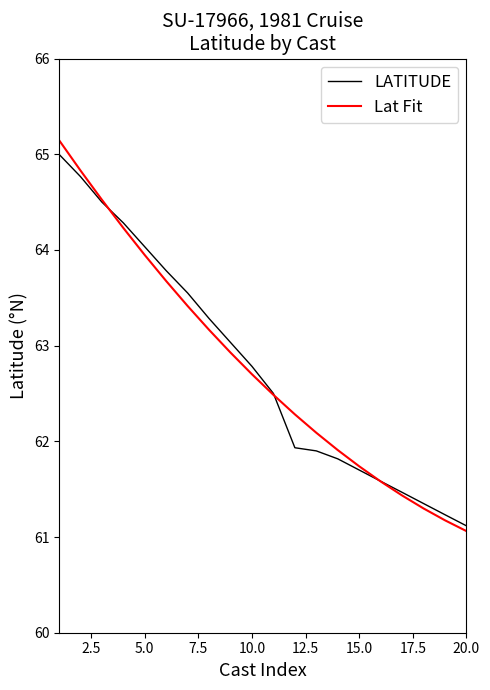

What is the smallest value displayed?

61.1